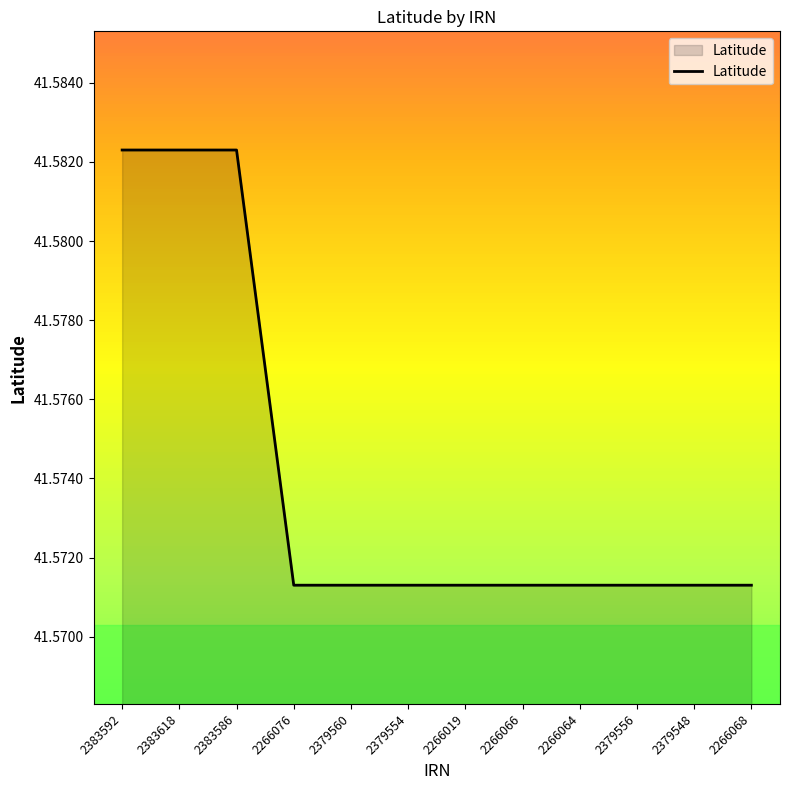

Count the values in the range 41 to 42.

12